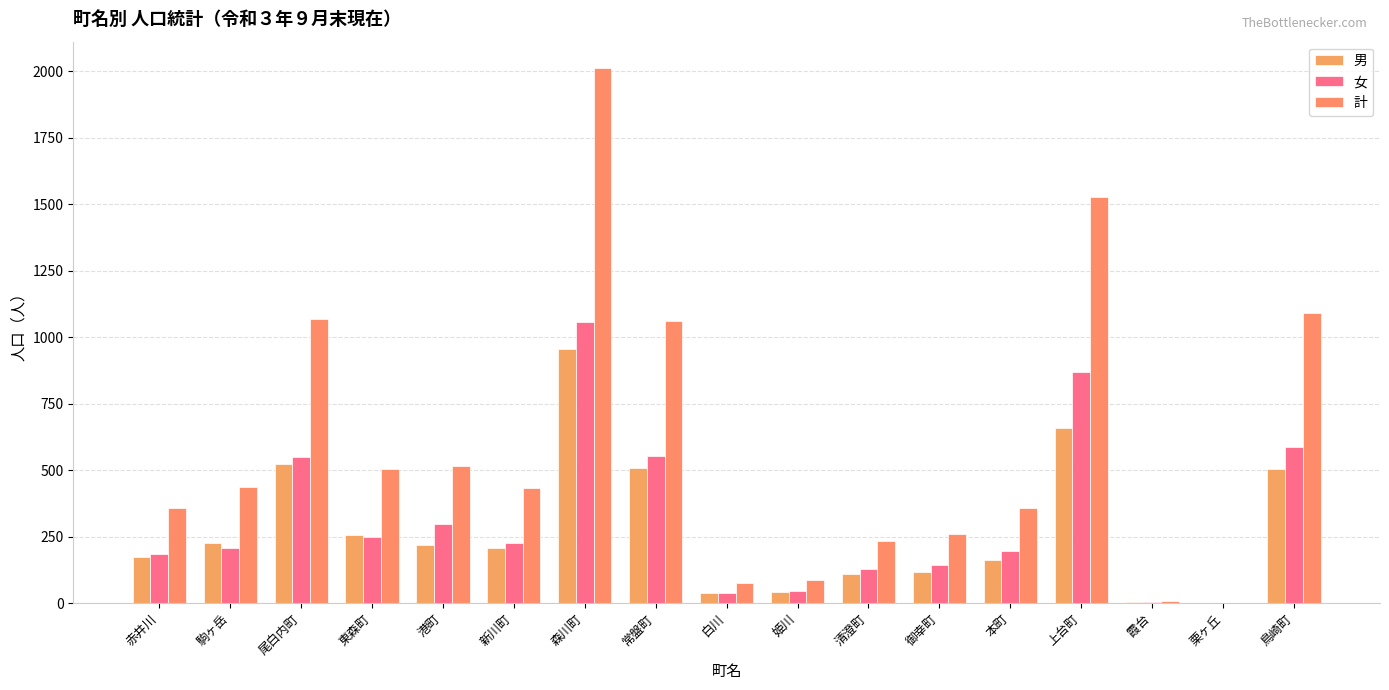

What is the label of the 8th bar from the left?

常盤町